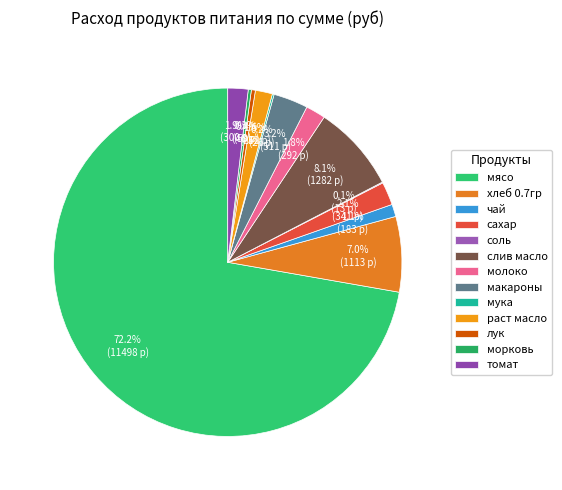

Is there a majority slice in this chart?

Yes